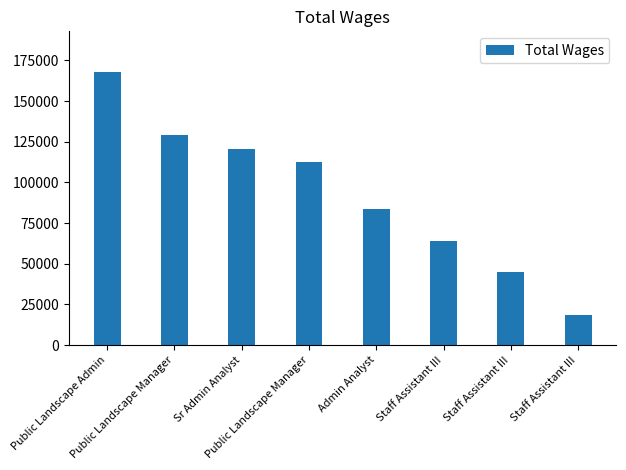

How many series are shown in this chart?

1